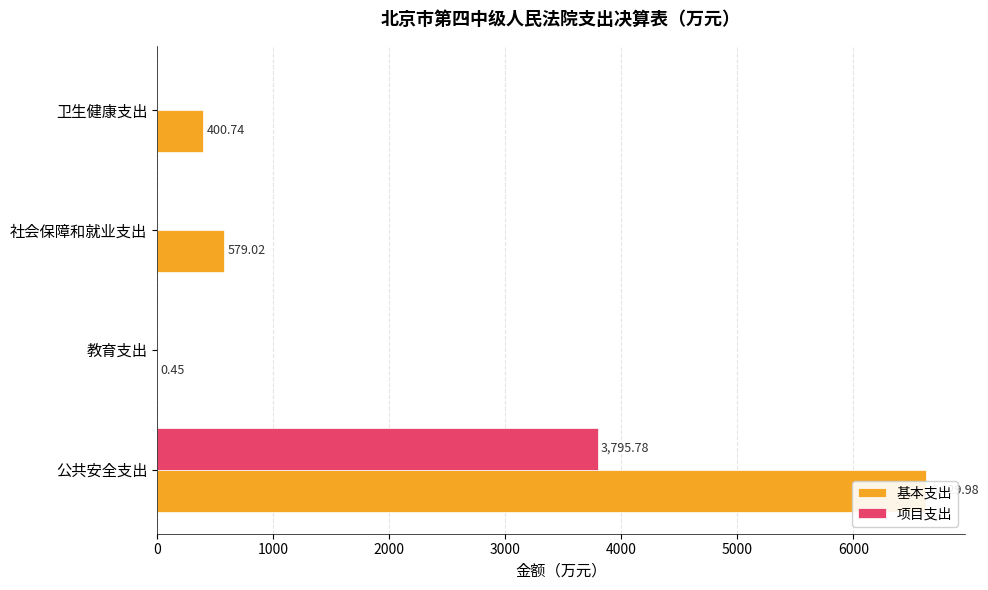

The value of 项目支出 at 卫生健康支出 is 0.0. True or false?

True